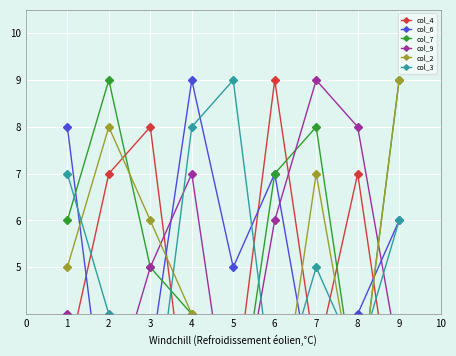

What is the maximum value for col_3?

9